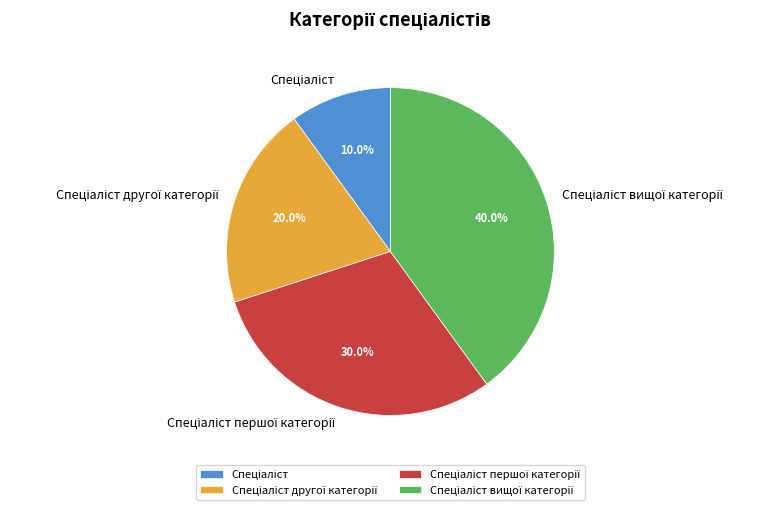

Count the number of slices in the pie.

4